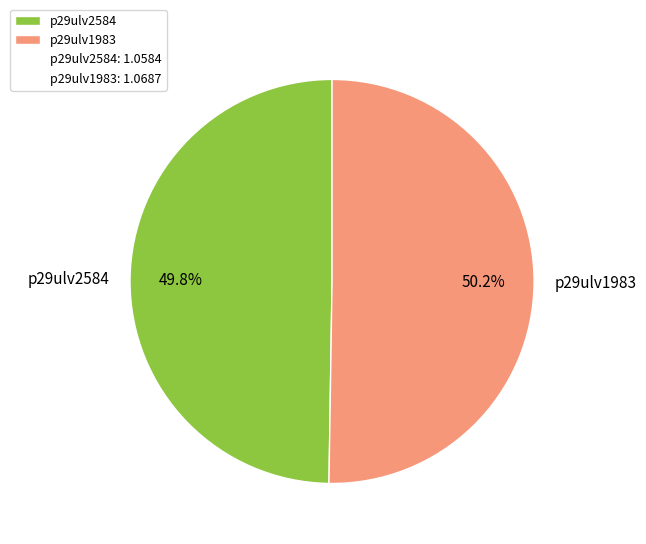

Do p29ulv2584 and p29ulv1983 together represent more than half of the pie?

Yes